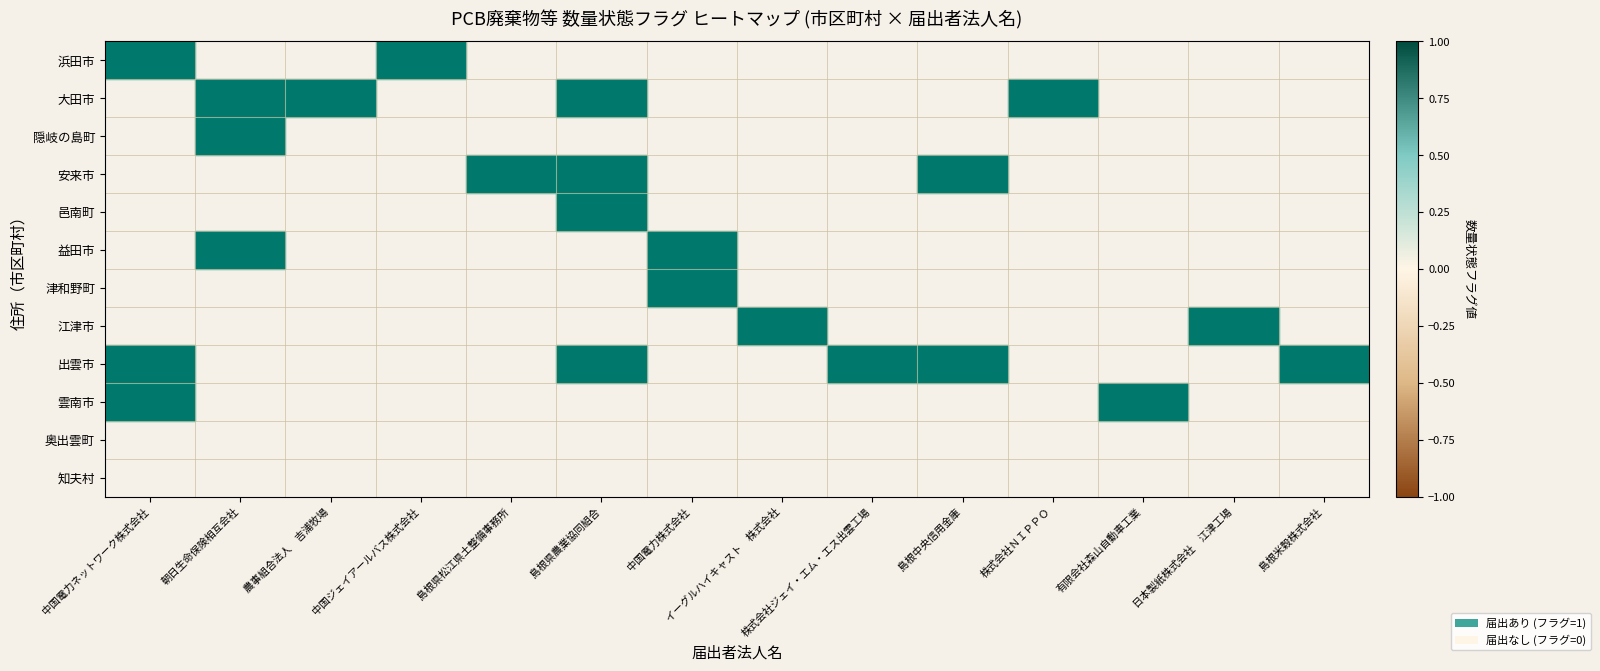

What is the maximum value shown in the chart?

1